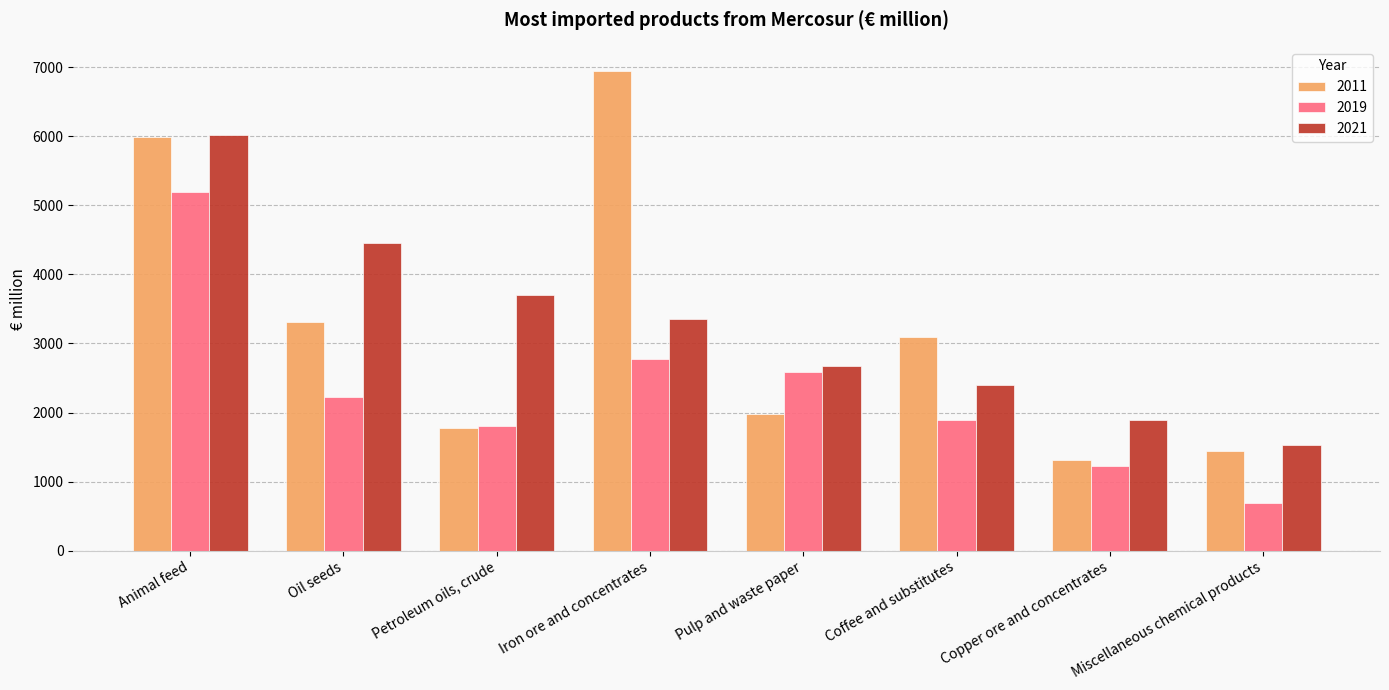

What is the value of the 2021 bar at the 4th from the left?

3353.7